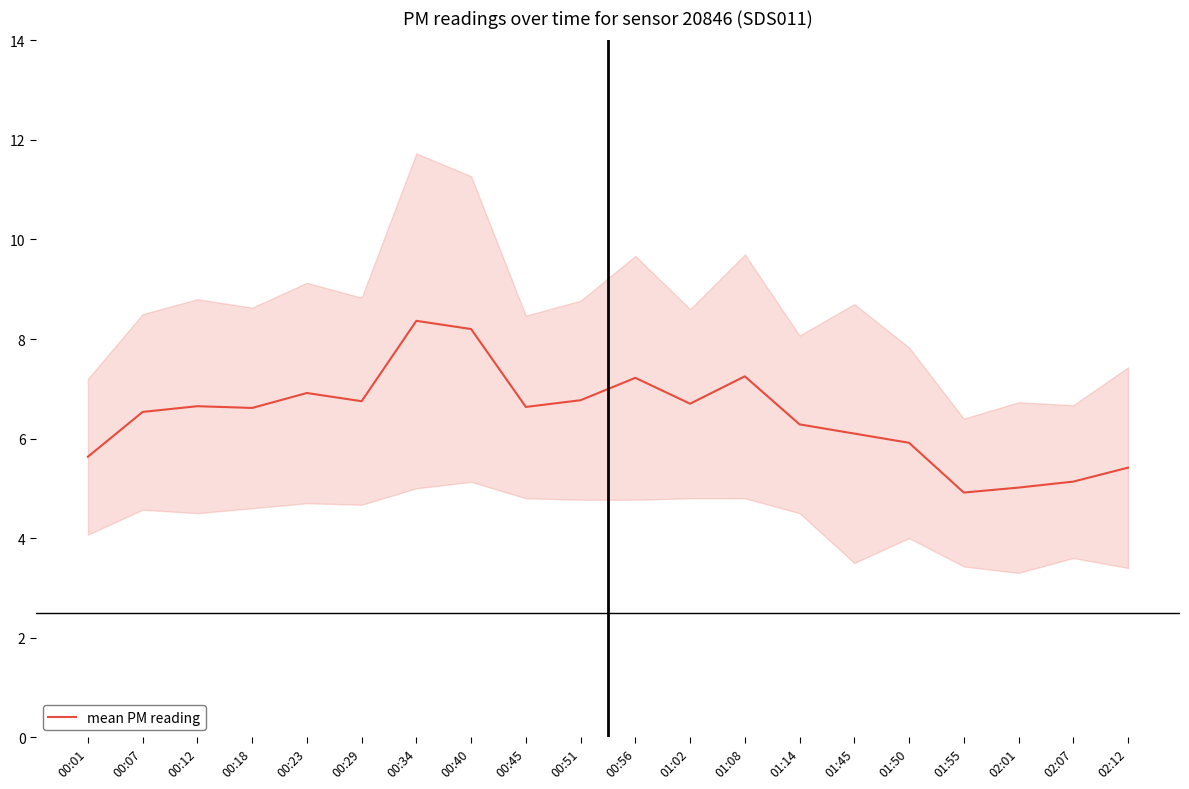

List the labels in order of value, largest first.

00:34, 00:40, 01:08, 00:56, 00:23, 00:51, 00:29, 01:02, 00:12, 00:45, 00:18, 00:07, 01:14, 01:45, 01:50, 00:01, 02:12, 02:07, 02:01, 01:55